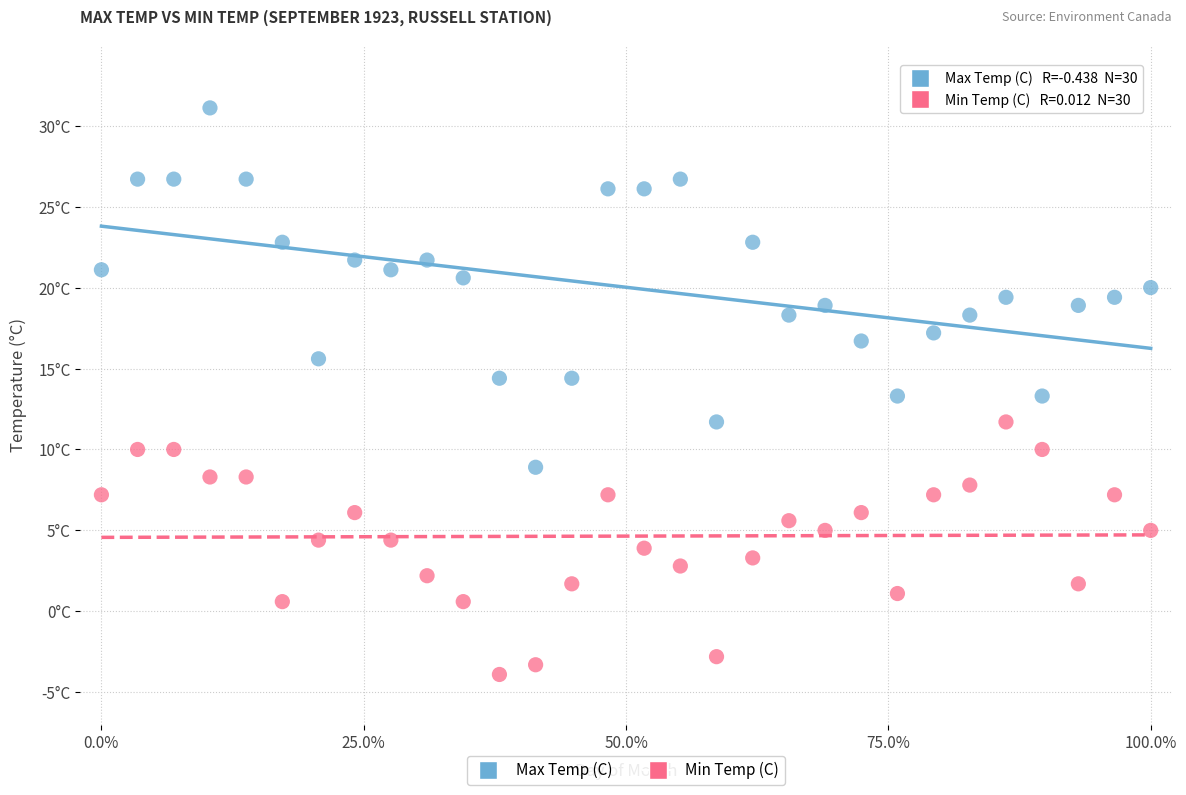

Which series reaches the minimum Y coordinate?

Min Temp (C)